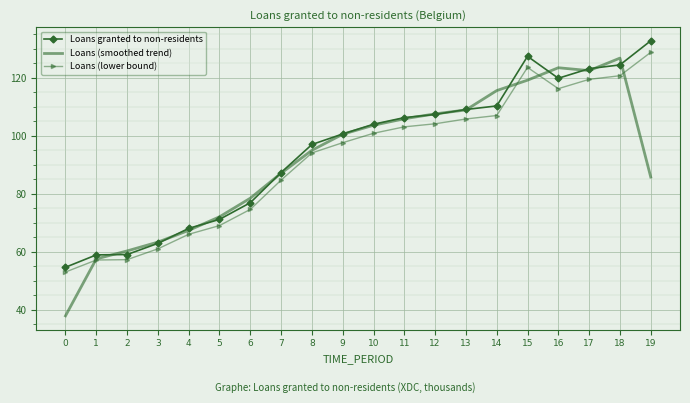

What are all the series names shown in the legend?

Loans granted to non-residents, Loans (smoothed trend), Loans (lower bound)